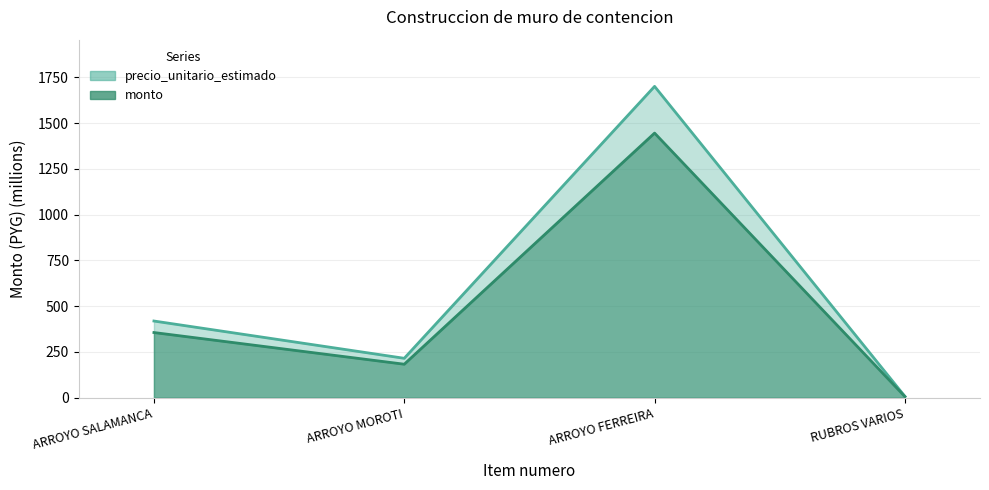

How many values in the precio_unitario_estimado series are below 419?

2